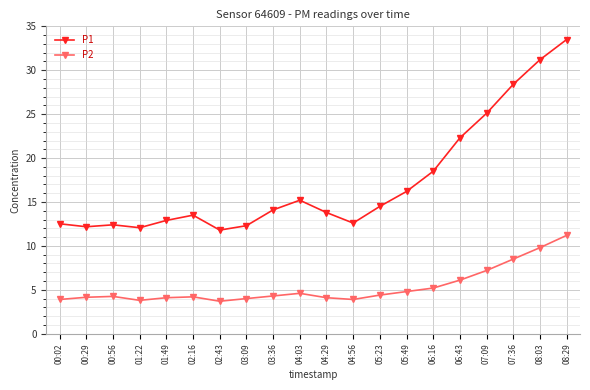

Which series has the largest total across all categories?

P1